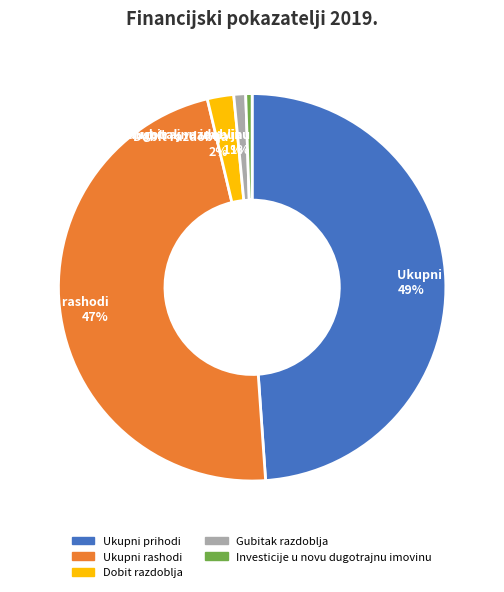

Between Investicije u novu dugotrajnu imovinu and Ukupni prihodi, which is larger?

Ukupni prihodi